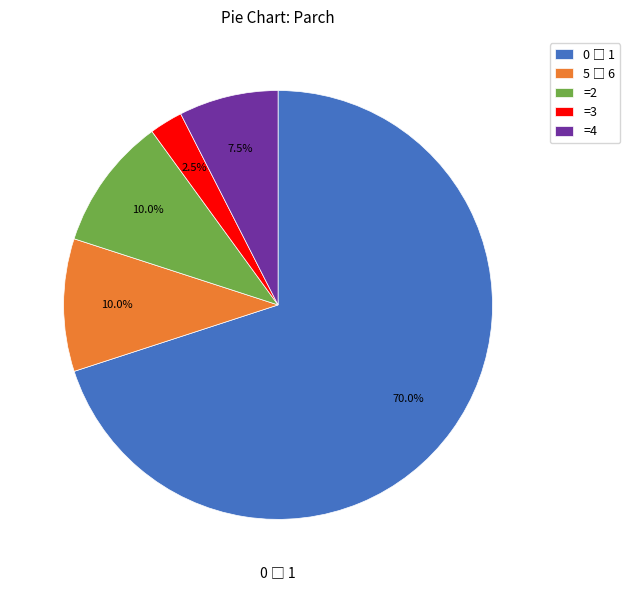

Does any single category account for the majority?

Yes